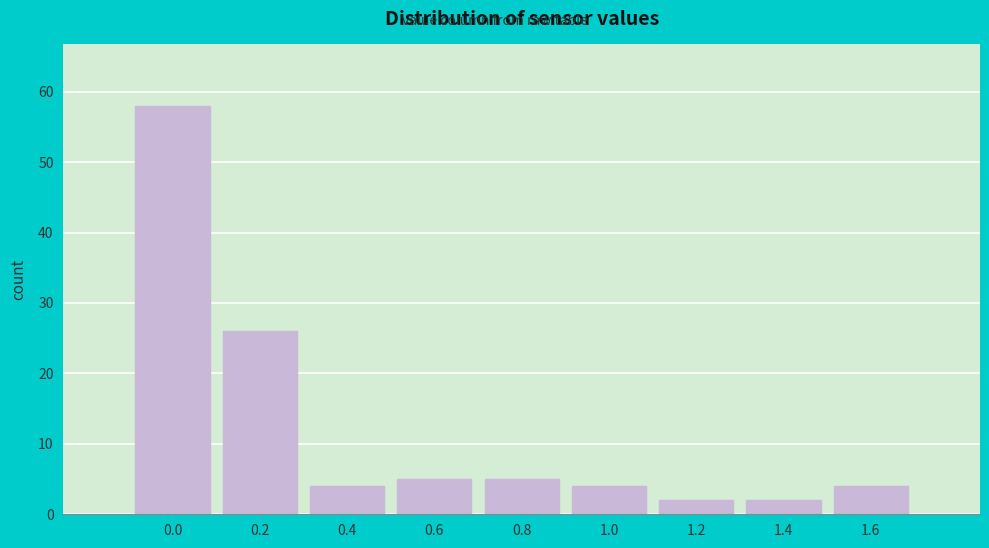

Reading right to left, list all the values displayed in this chart.

4	2	2	4	5	5	4	26	58